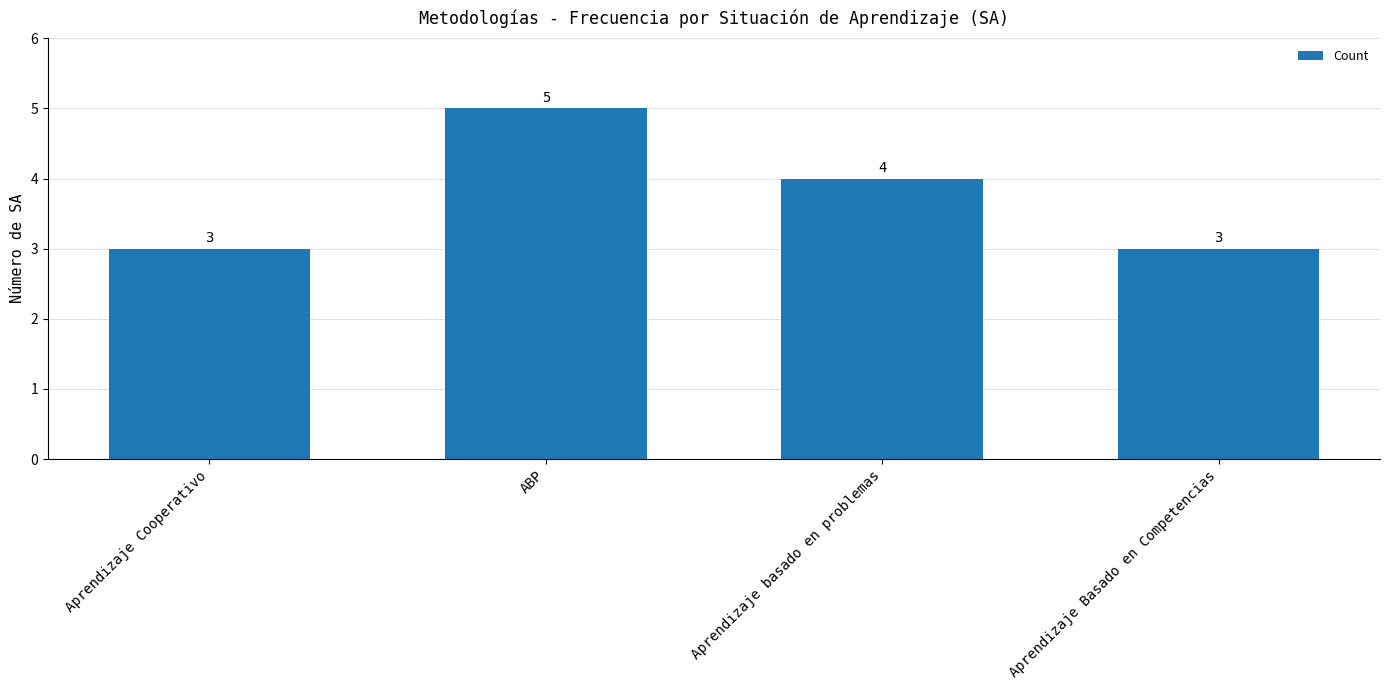

Which category has the highest value across all series?

ABP